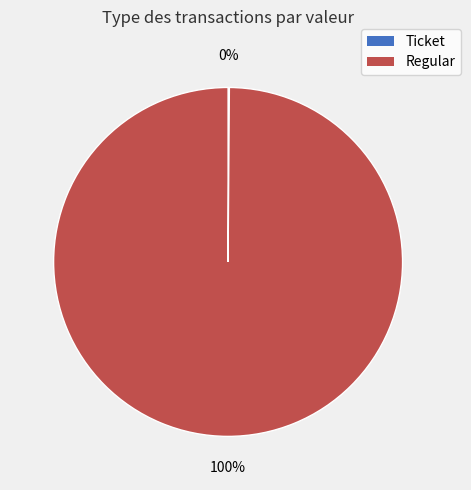

To the nearest percent, what is the difference between the largest and smallest slice percentages?

100%